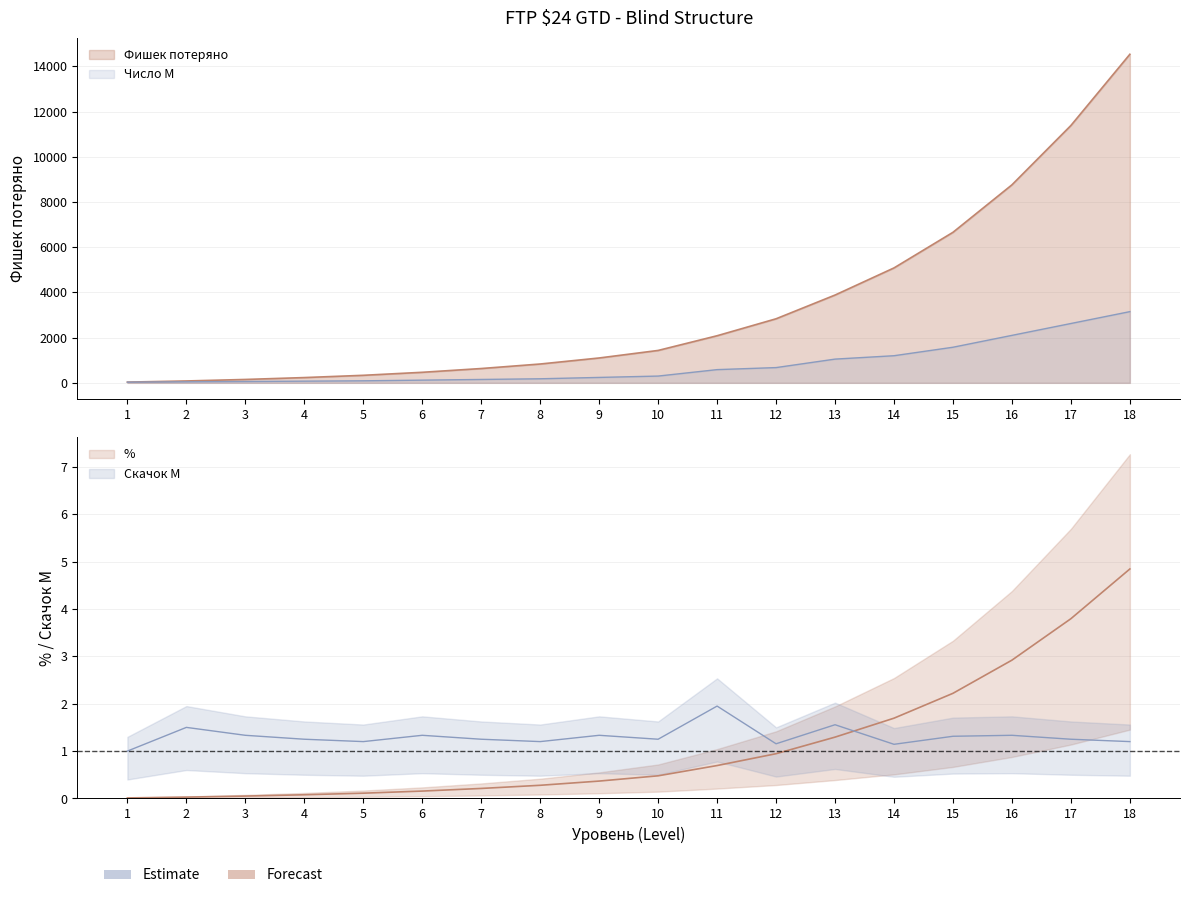

What is the average value of the Фишек потеряно series?

1.1